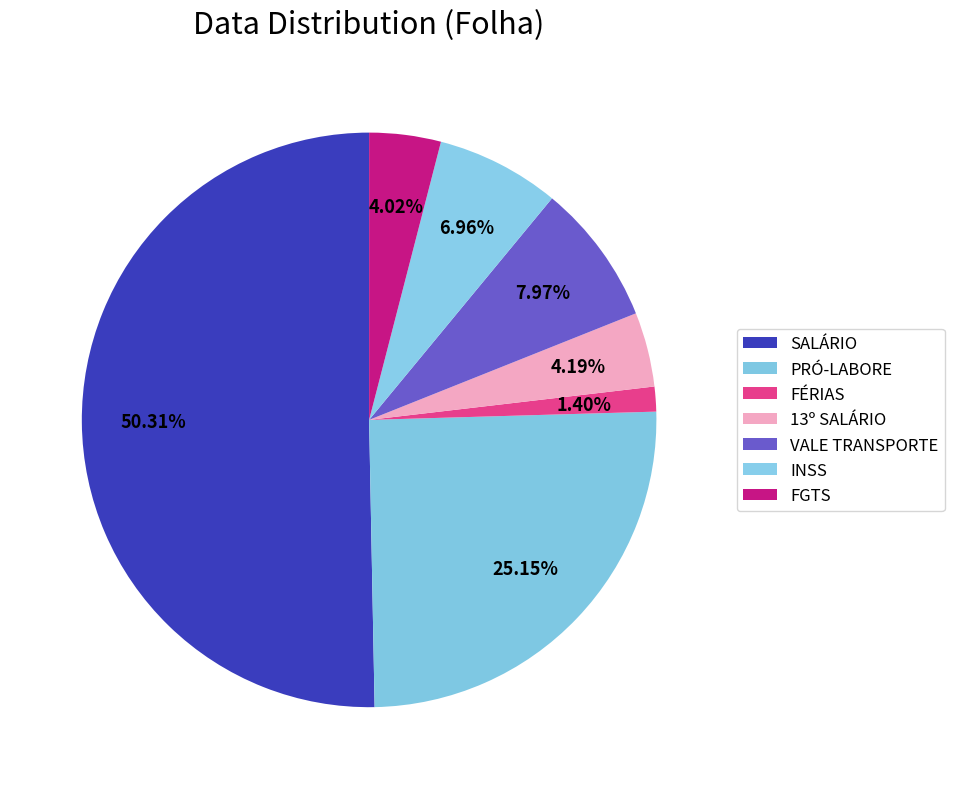

Rank the categories by value from highest to lowest.

SALÁRIO, PRÓ-LABORE, VALE TRANSPORTE, INSS, 13º SALÁRIO, FGTS, FÉRIAS